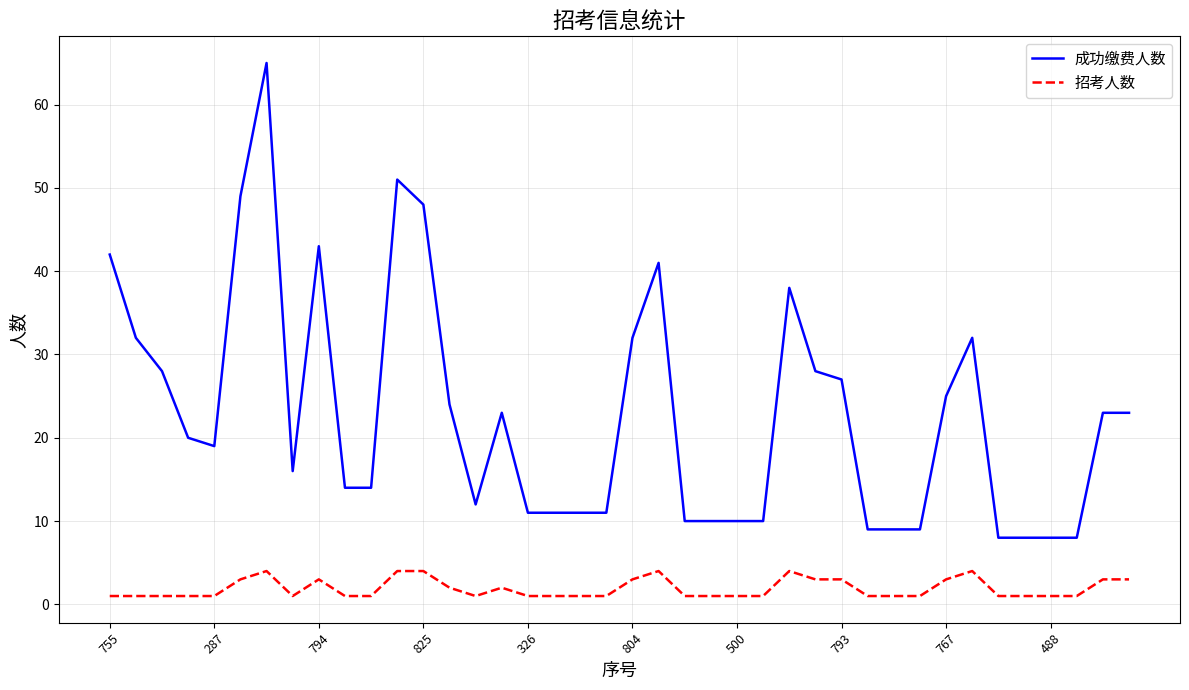

True or false: 招考人数 has more than 2 points higher than both neighbors.

True